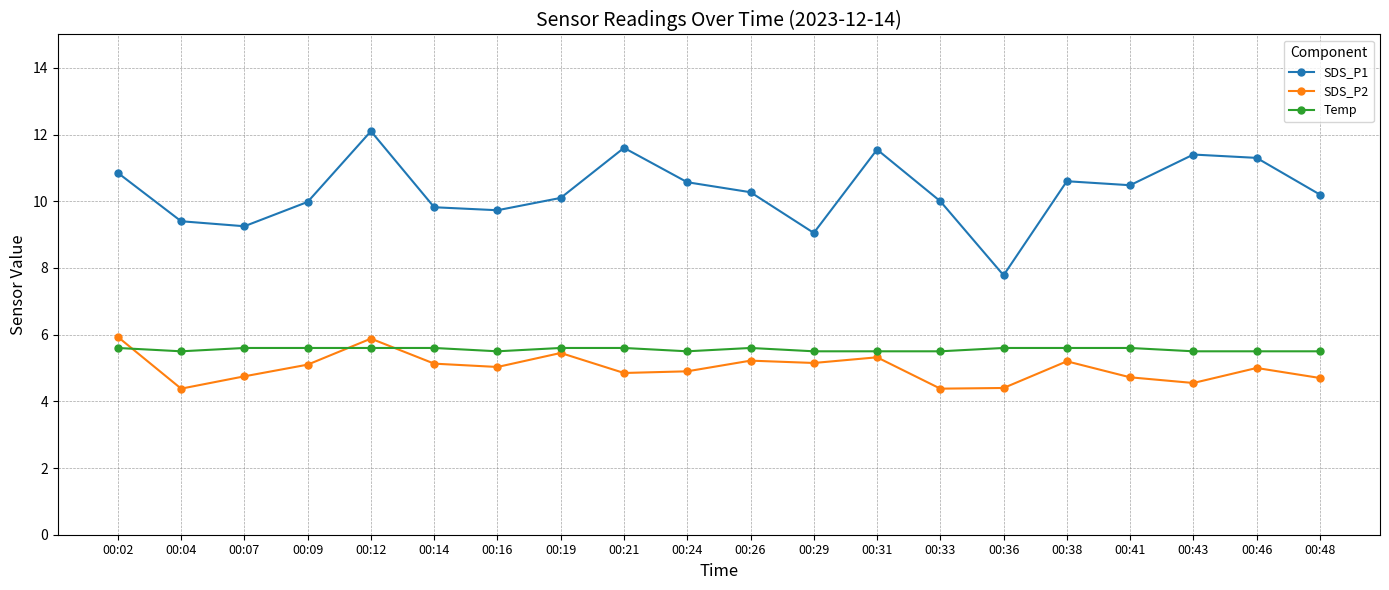

True or false: SDS_P1 and Temp cross at least once.

False